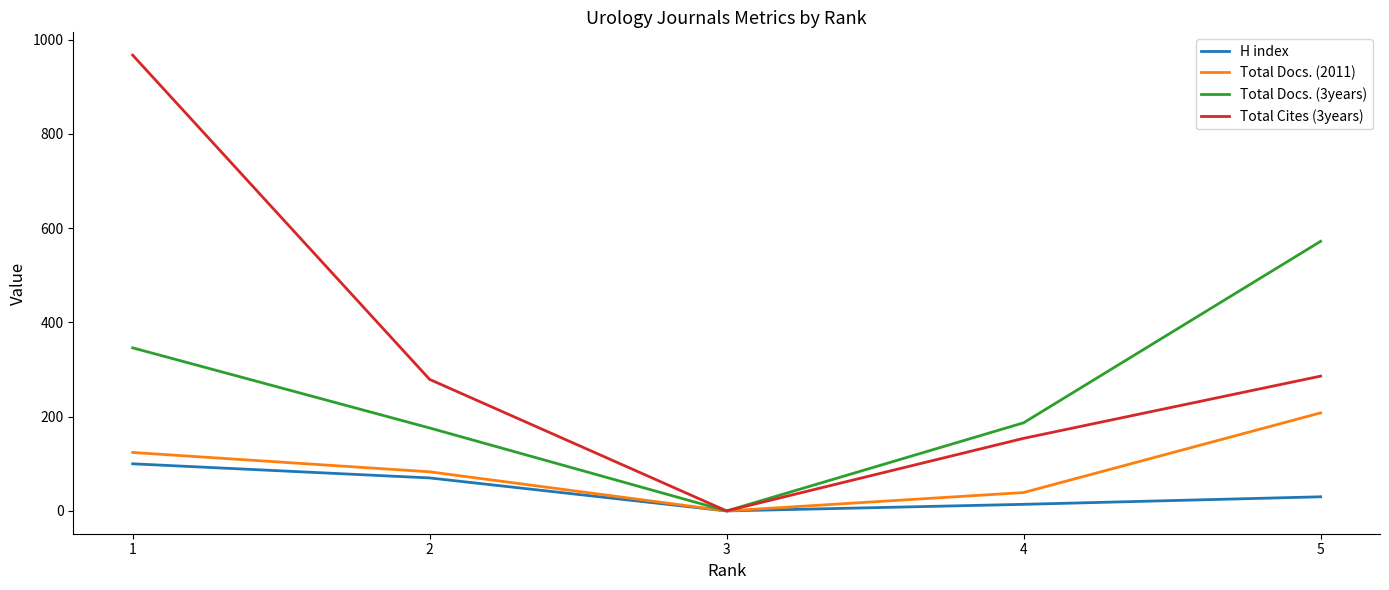

Is the value of Total Docs. (2011) at 1 greater than the value of Total Docs. (3years) at 4?

No